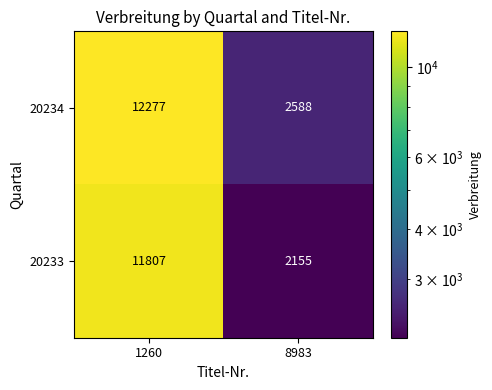

Where is 20234 nearest to the value 7432?

8983